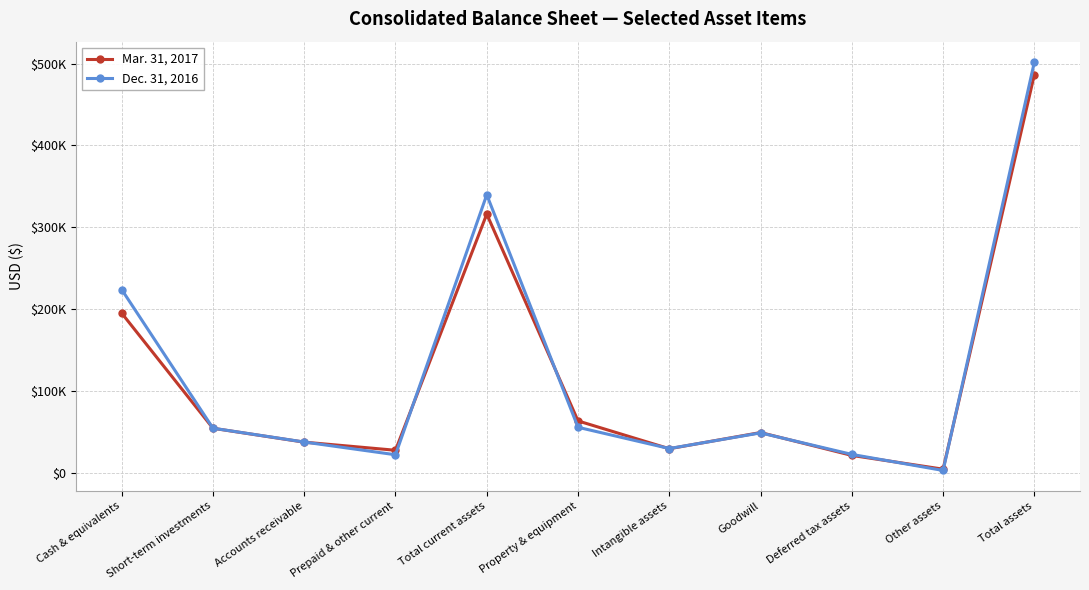

Is this an area chart (filled region under the line)?

No